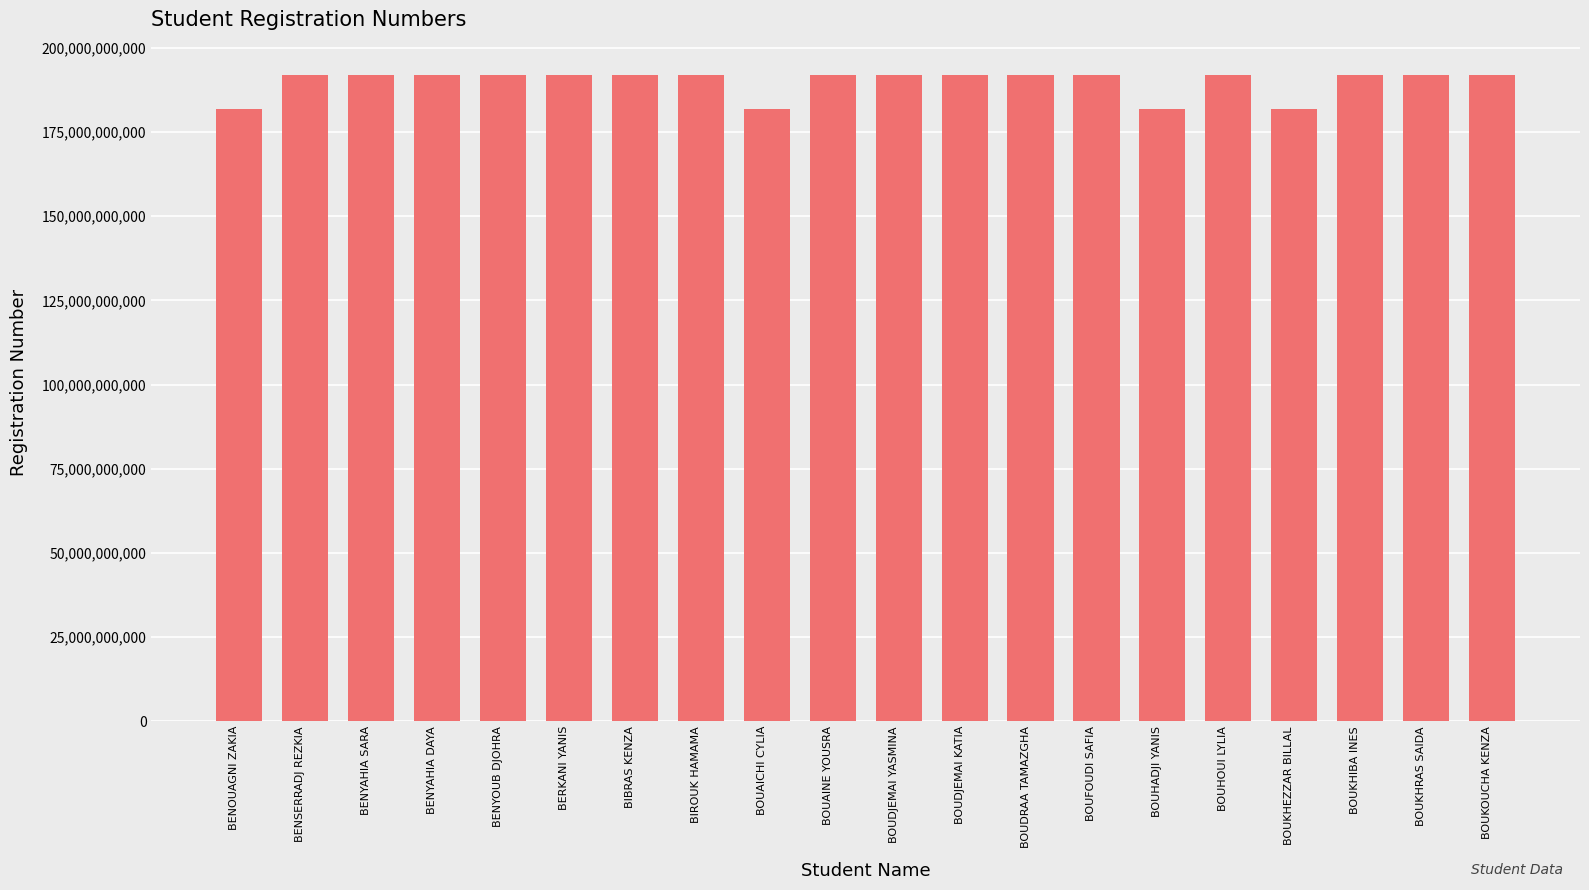

Is it true that the value at BENYAHIA DAYA is 191933003683?

True